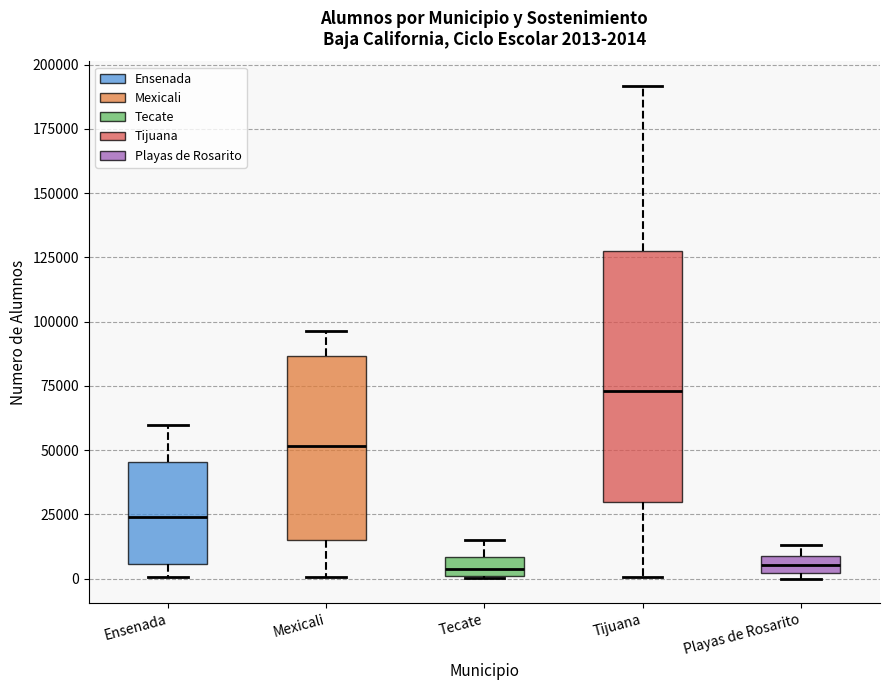

Which box is the tallest, from its lower edge to its upper edge?

Tijuana